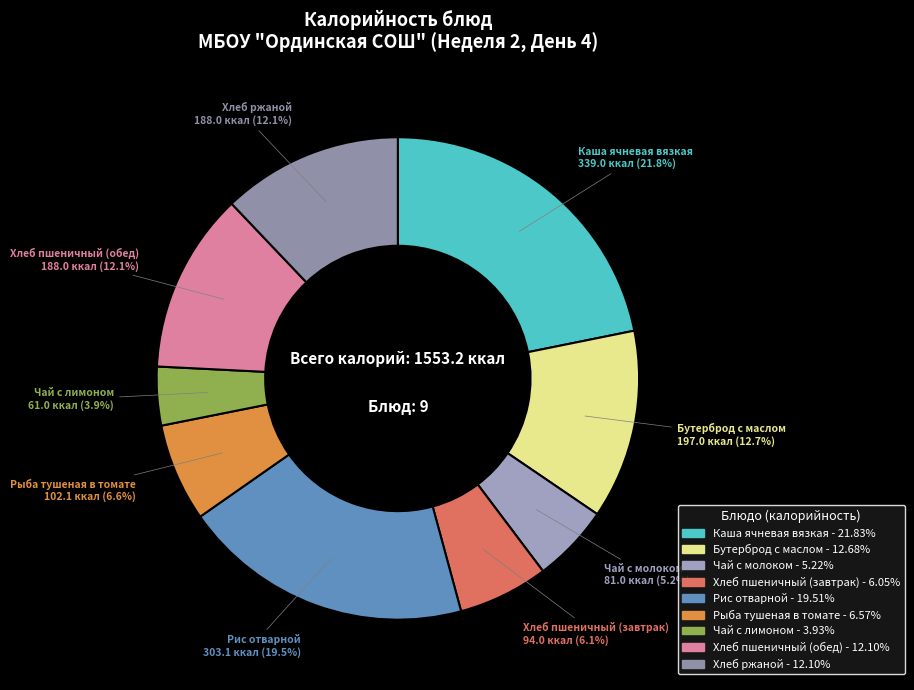

Which slice is the largest?

Каша ячневая вязкая